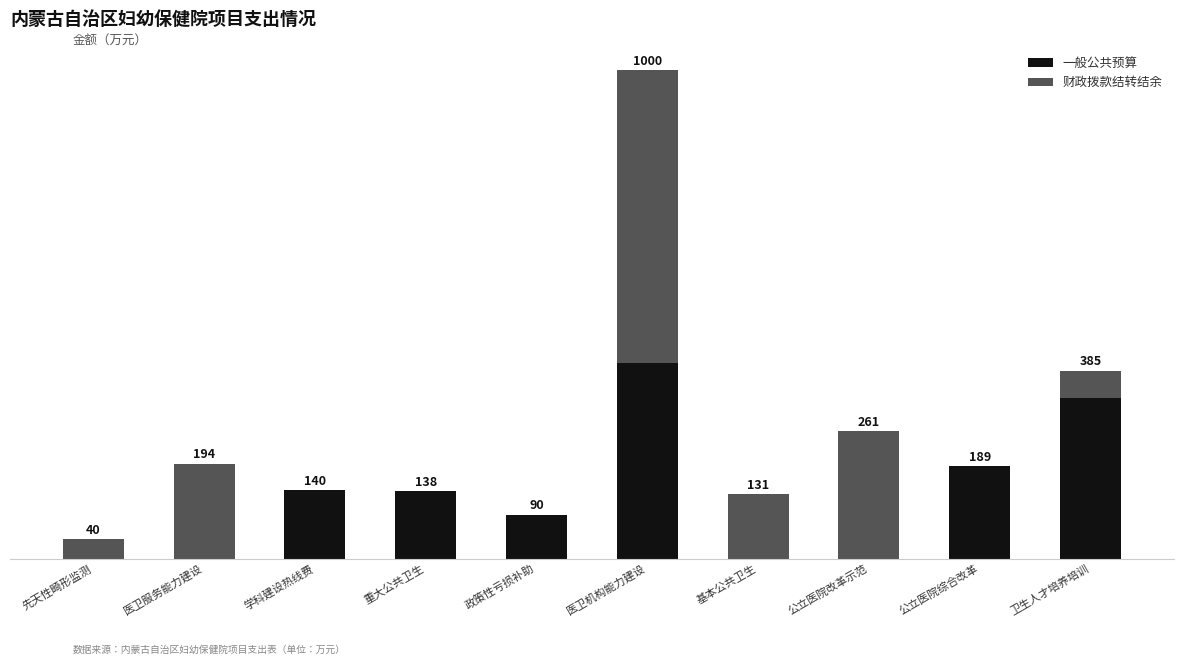

At which label does 一般公共预算 first exceed 138?

学科建设热线费